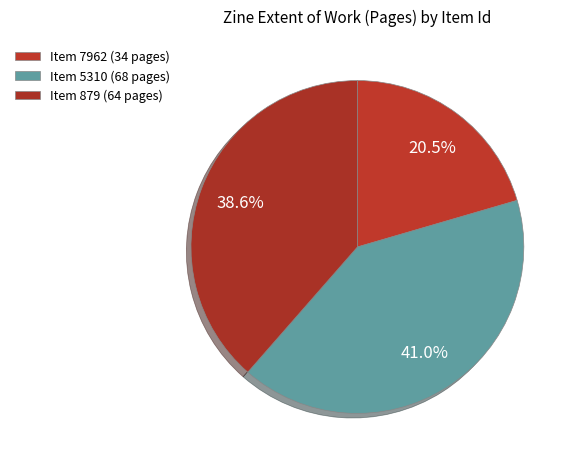

Rank the categories by value from highest to lowest.

5310, 879, 7962